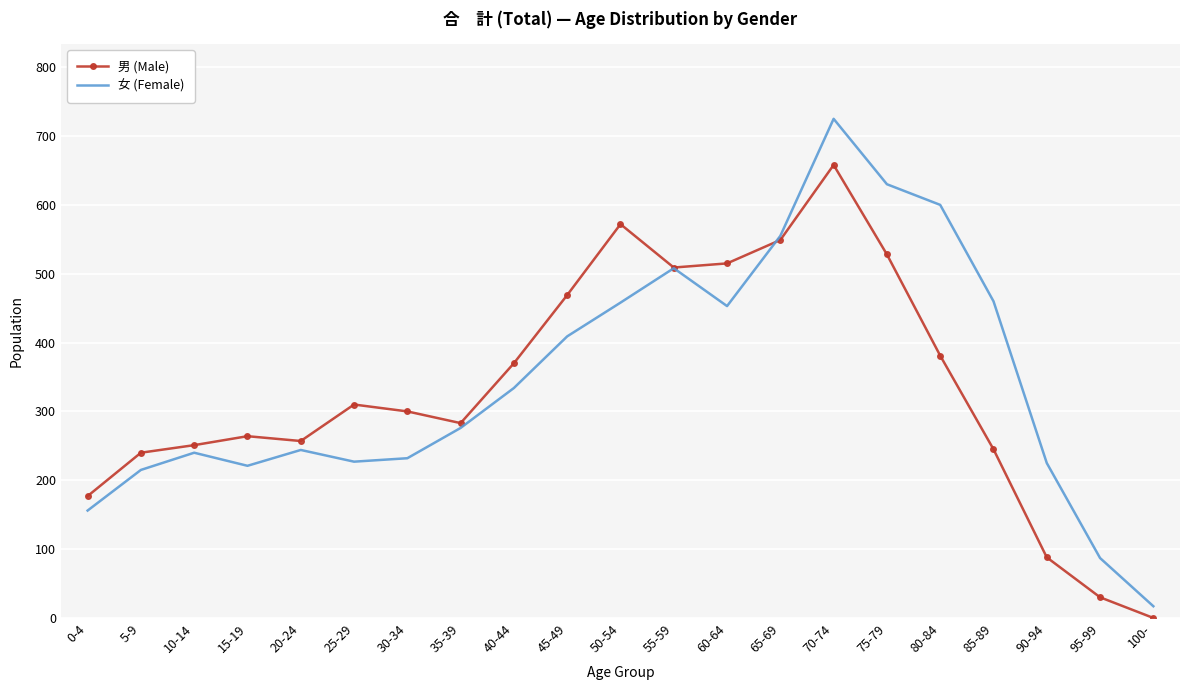

Which series ends up on top after the final intersection of 男 (Male) and 女 (Female)?

女 (Female)